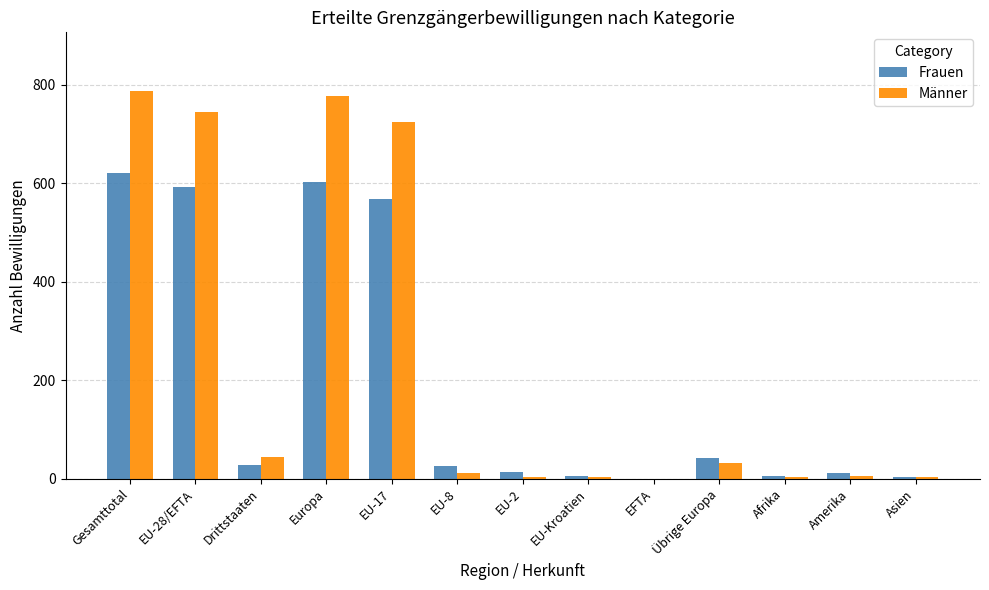

Are the bars grouped side by side (vs. stacked)?

Yes